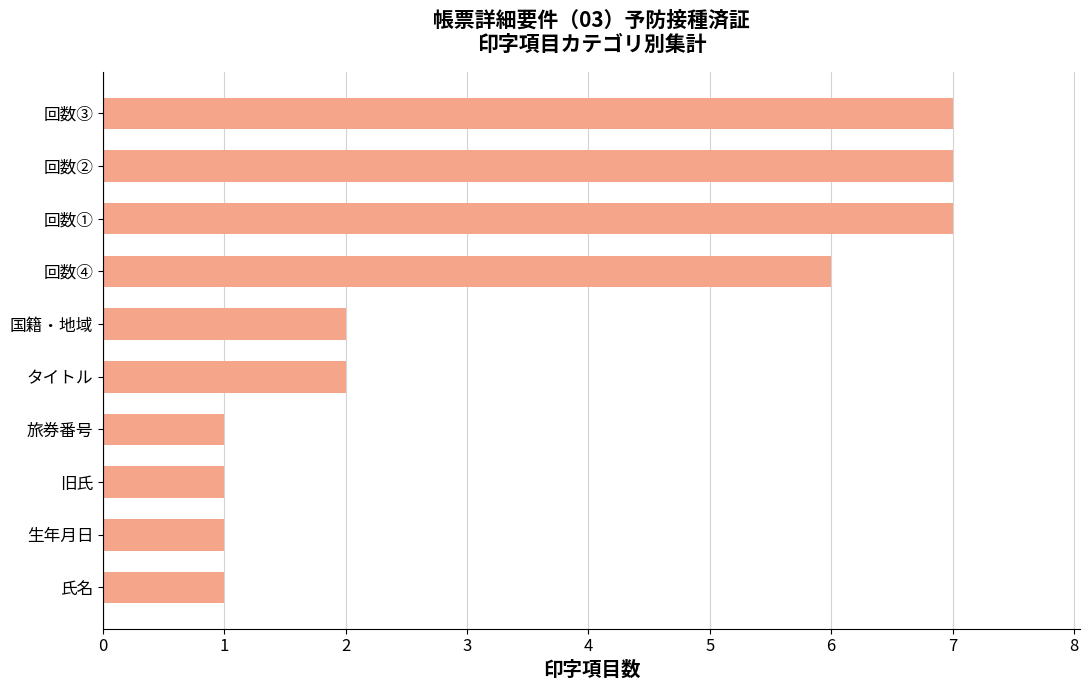

How many distinct data groups are displayed?

1